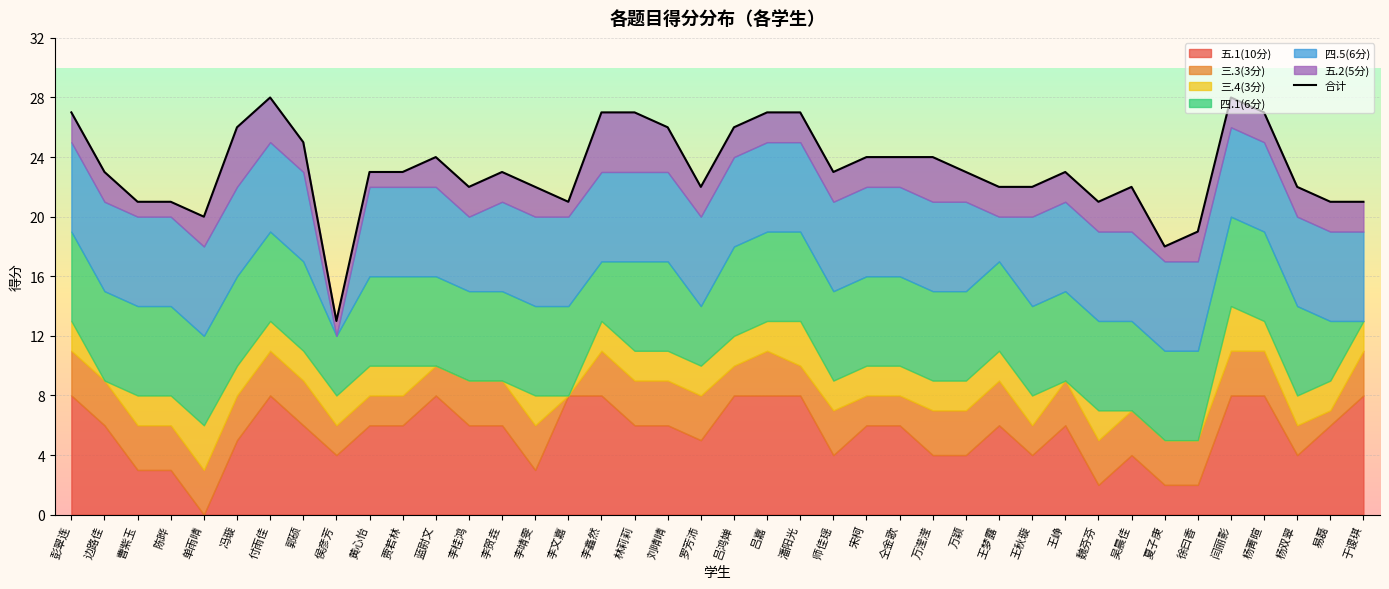

What is the label of the 15th point from the right?

仝金歌